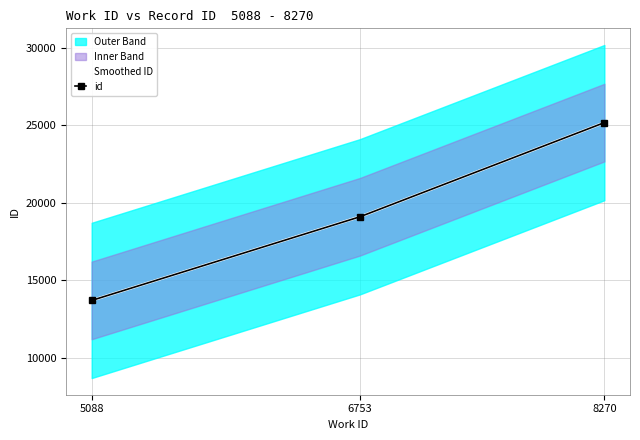

What is the sum of all values?

57985